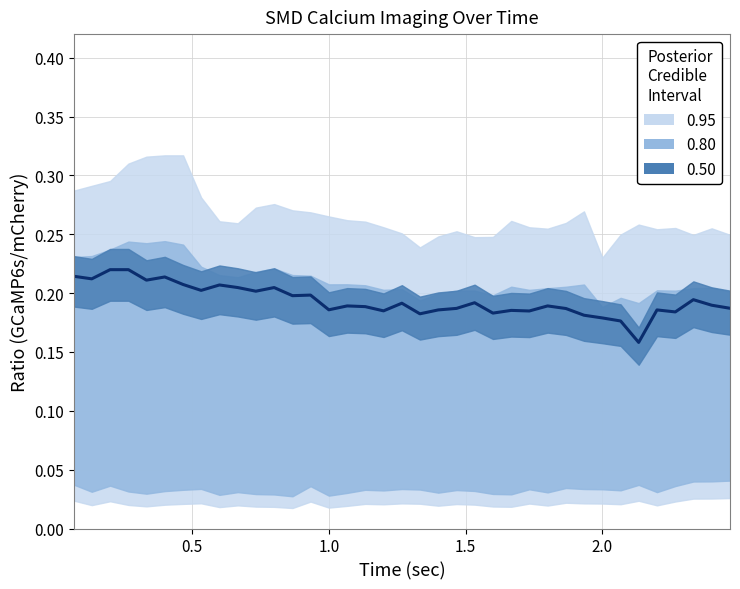

What is the average value?

0.2